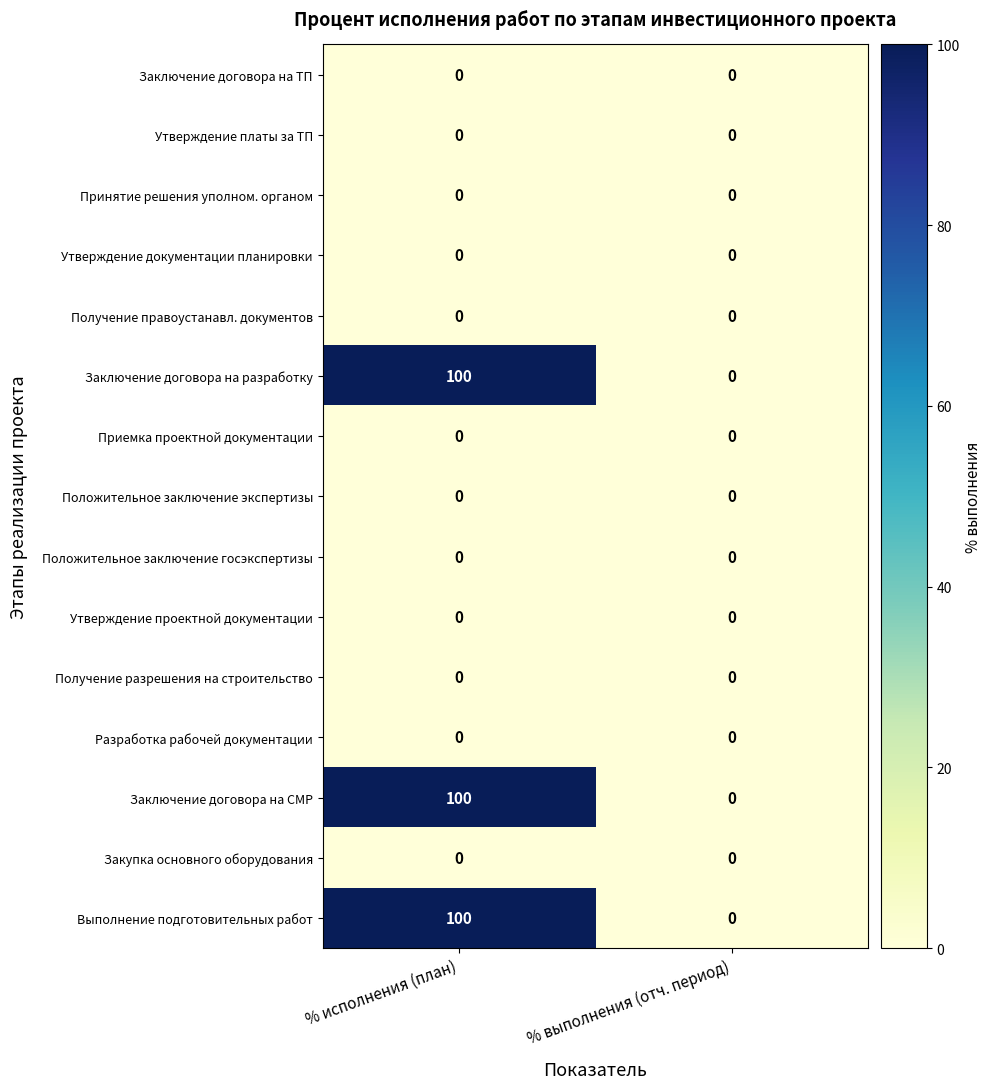

Reading right to left, extract all data points from this chart.

Заключение договора на ТП: 0	0
Утверждение платы за ТП: 0	0
Принятие решения уполном. органом: 0	0
Утверждение документации планировки: 0	0
Получение правоустанавл. документов: 0	0
Заключение договора на разработку: 0	100
Приемка проектной документации: 0	0
Положительное заключение экспертизы: 0	0
Положительное заключение госэкспертизы: 0	0
Утверждение проектной документации: 0	0
Получение разрешения на строительство: 0	0
Разработка рабочей документации: 0	0
Заключение договора на СМР: 0	100
Закупка основного оборудования: 0	0
Выполнение подготовительных работ: 0	100